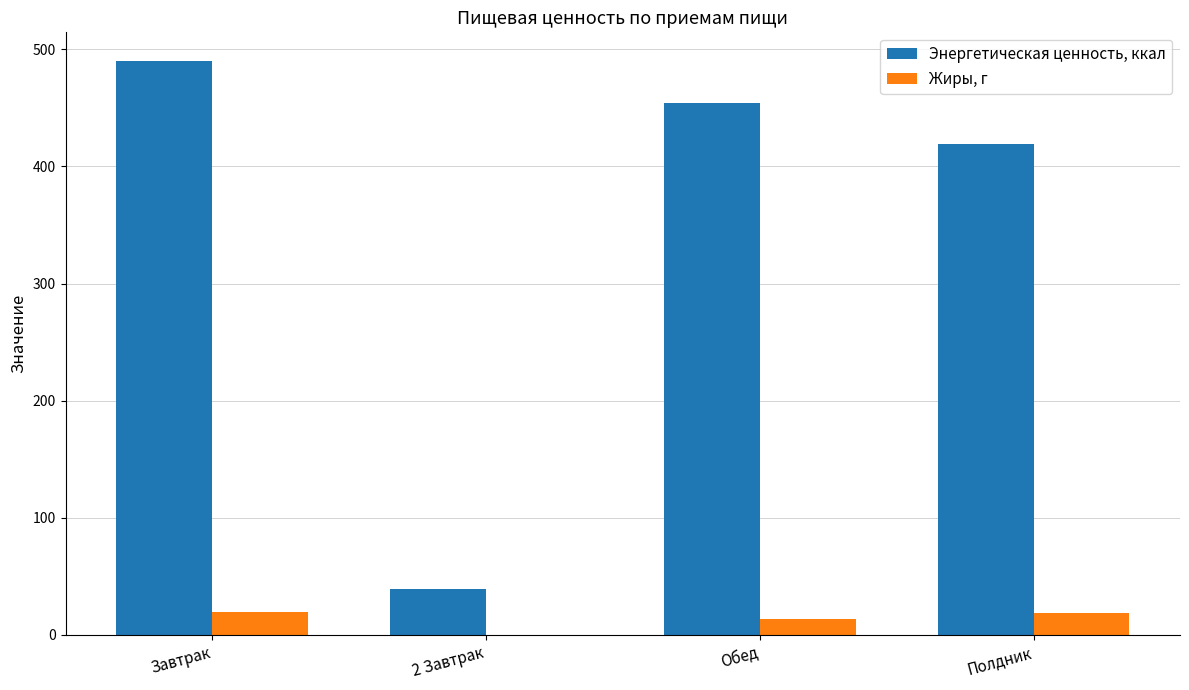

Which category has the highest value in the Энергетическая ценность, ккал series?

Завтрак